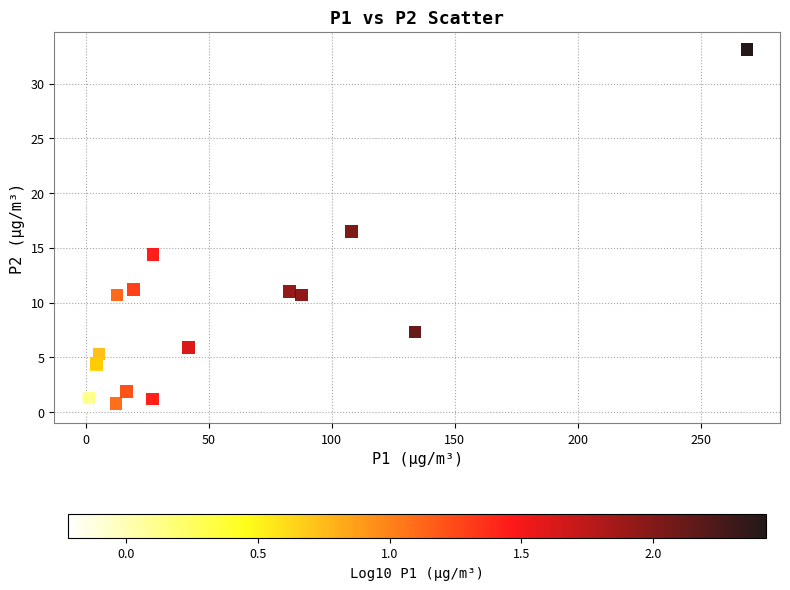

What Y value in the scatter plot is closest to 16?

16.5